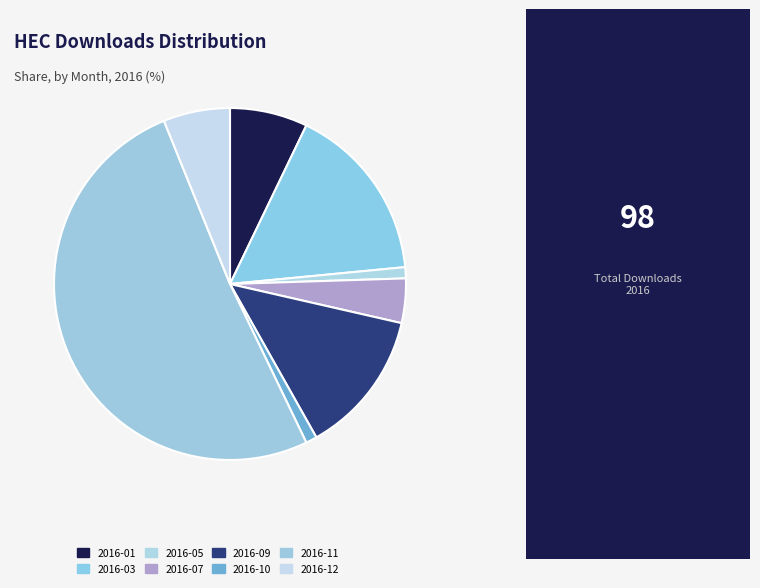

Count the number of slices in the pie.

8